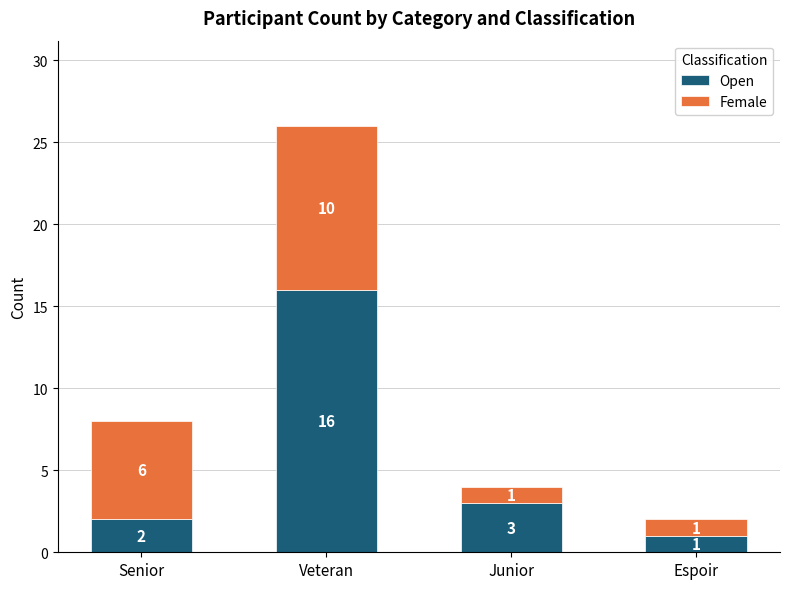

At which category is the sum across all series the highest?

Veteran